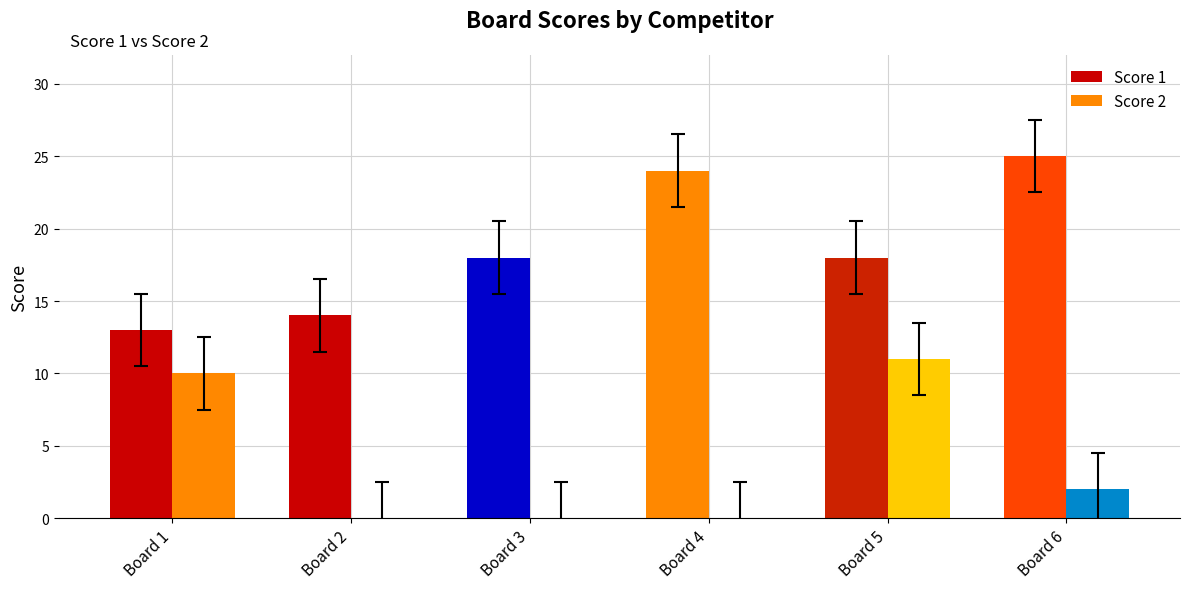

Reading left to right, what are all the values shown in this chart?

Score 1: 13	14	18	24	18	25
Score 2: 10	0	0	0	11	2